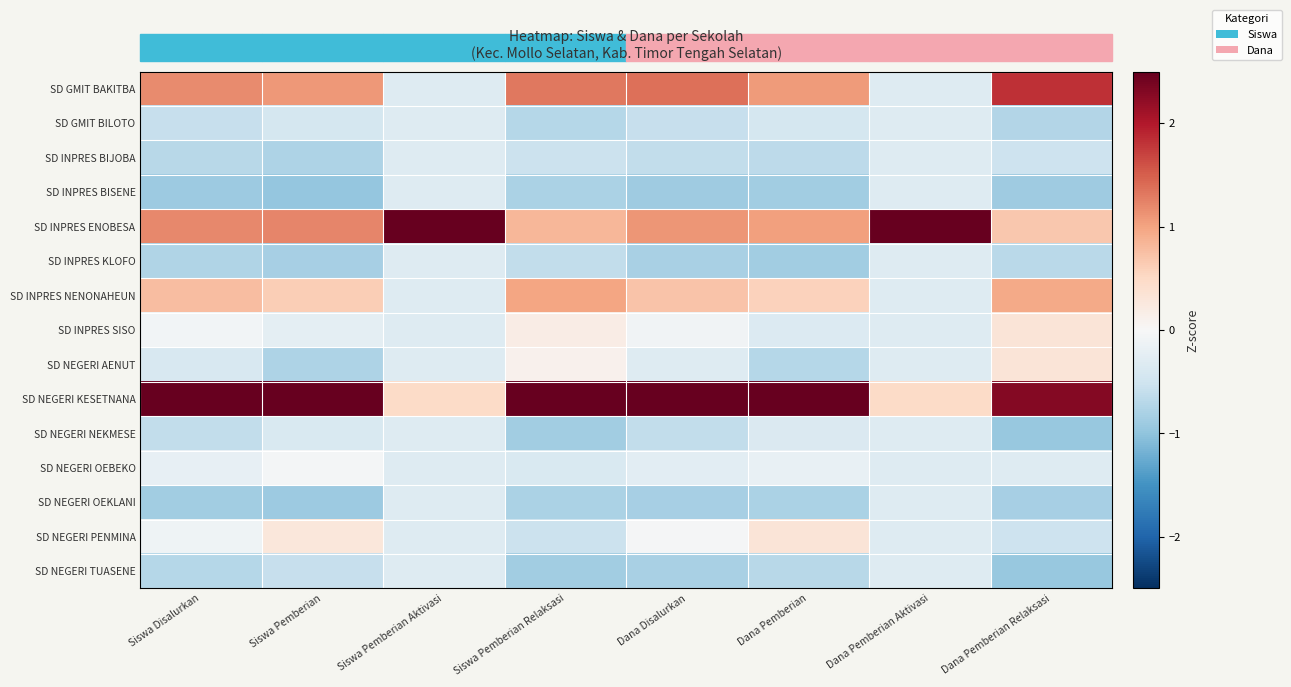

Which label corresponds to the smallest value in the chart?

Siswa Pemberian